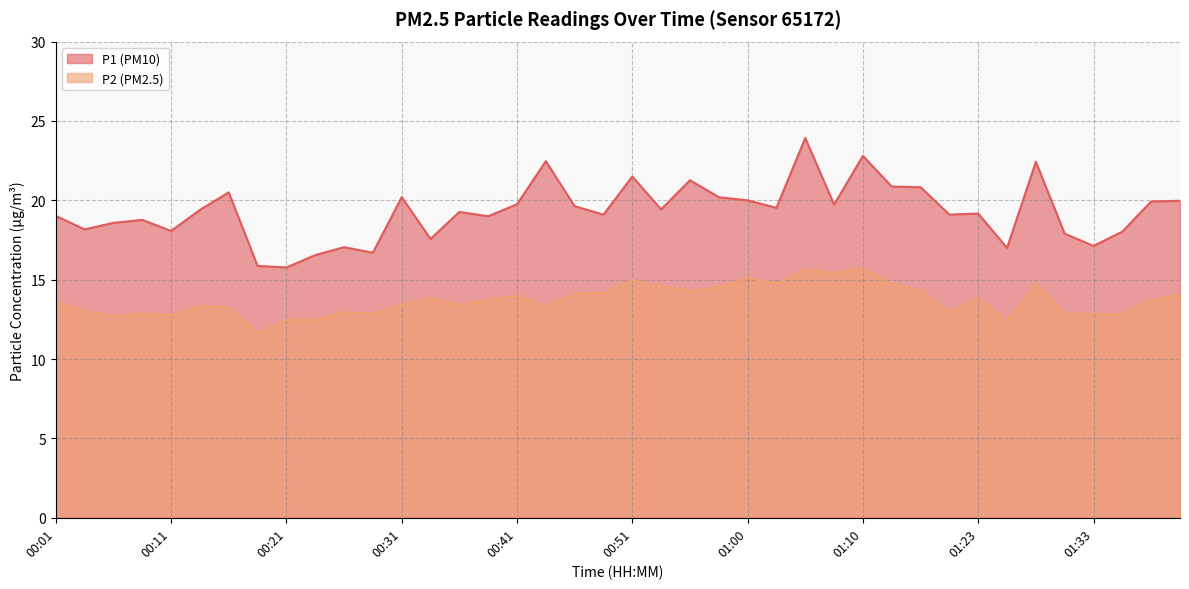

At 01:28, list the series in order from largest to smallest.

P1, P2